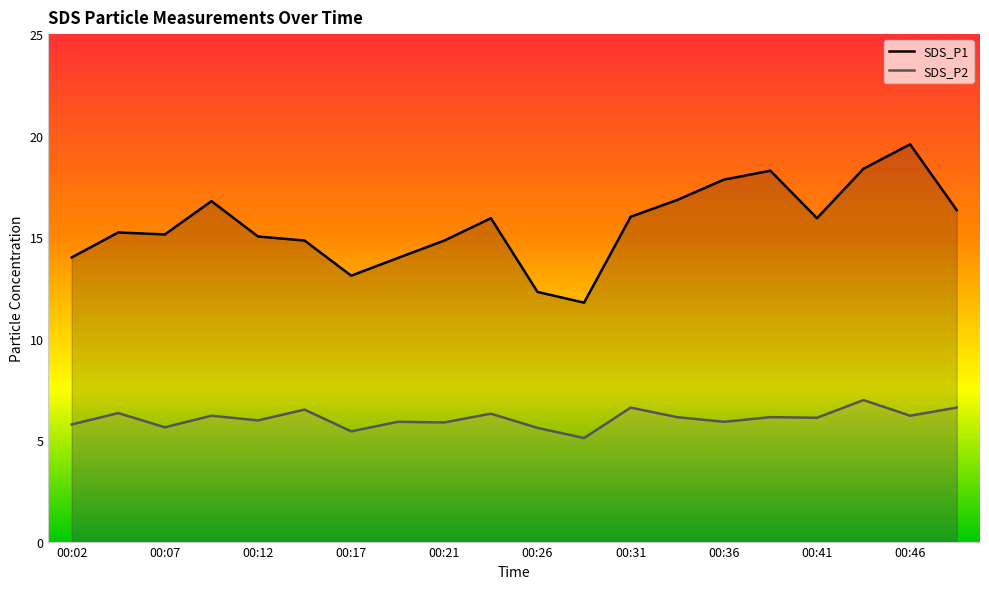

True or false: SDS_P2 has more than 0 interior local peaks.

True